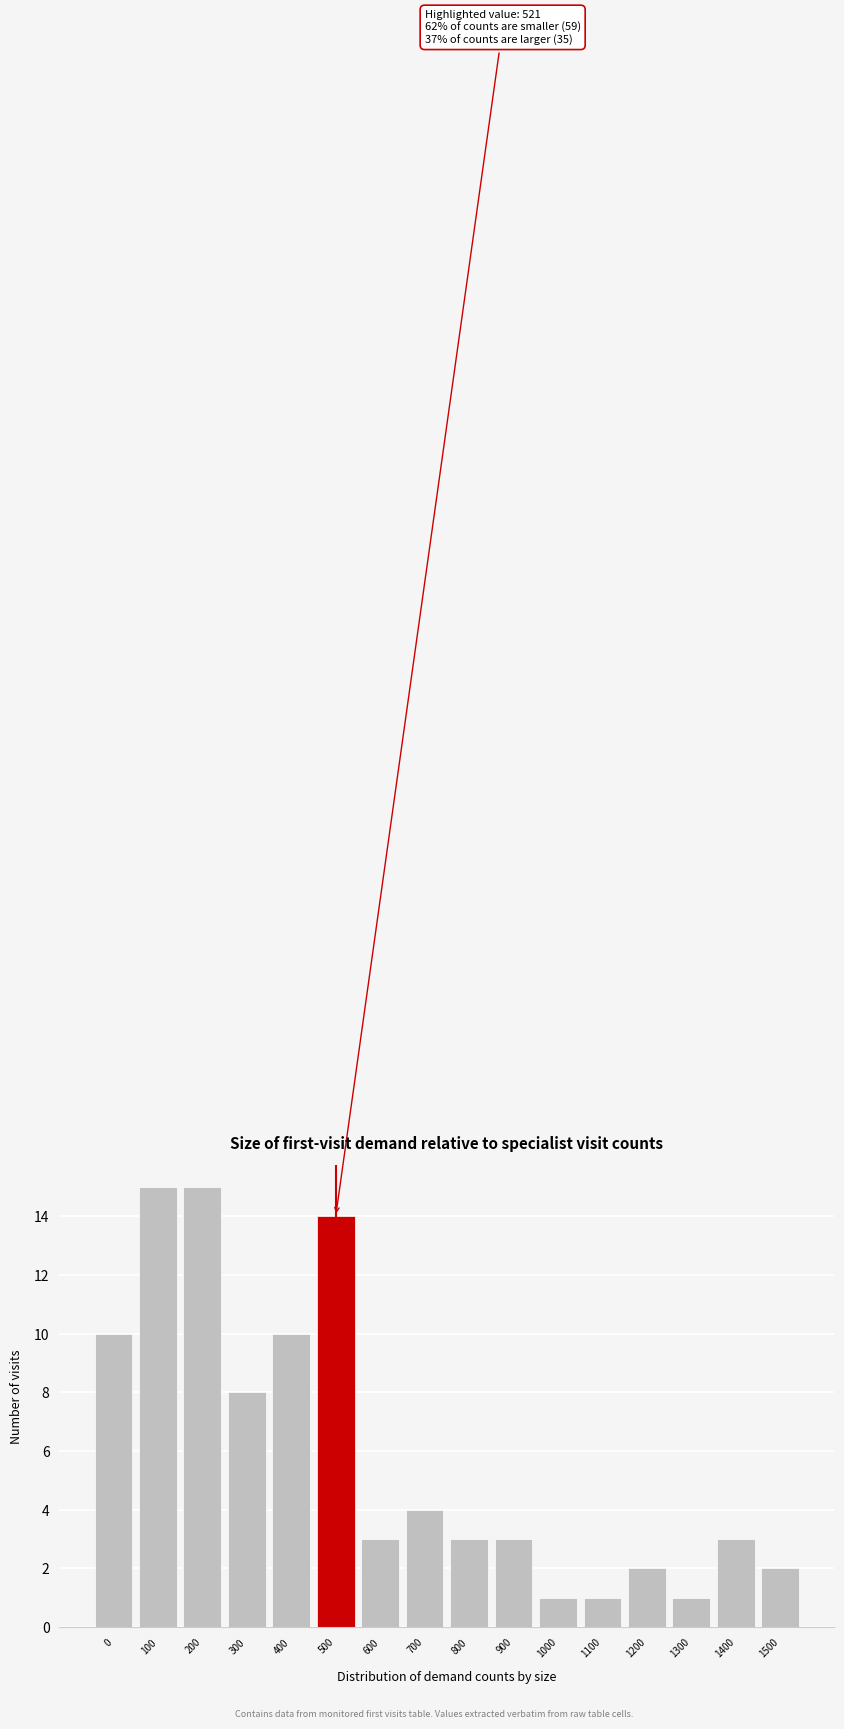

Reading left to right, transcribe all the data shown in this chart.

0=10	100=15	200=15	300=8	400=10	500=14	600=3	700=4	800=3	900=3	1000=1	1100=1	1200=2	1300=1	1400=3	1500=2